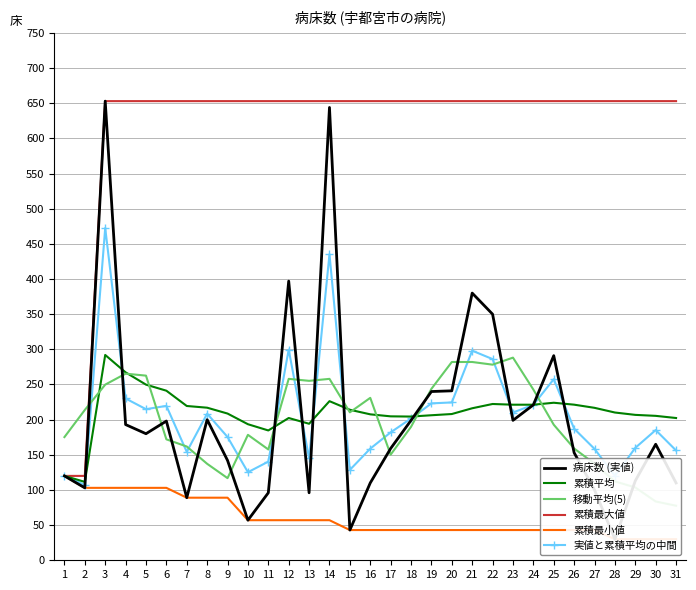

Which series has the widest spread of values?

病床数 (実値)